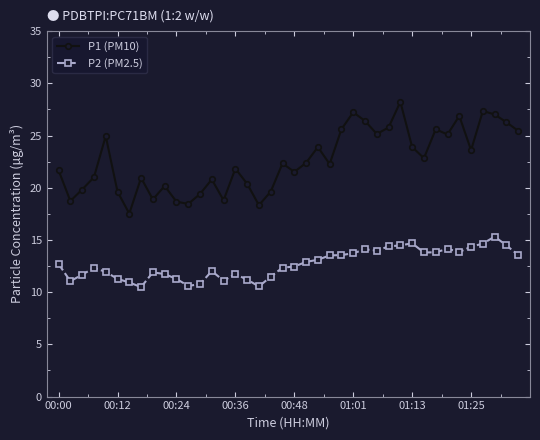

Which series has the largest total across all categories?

P1 (PM10)